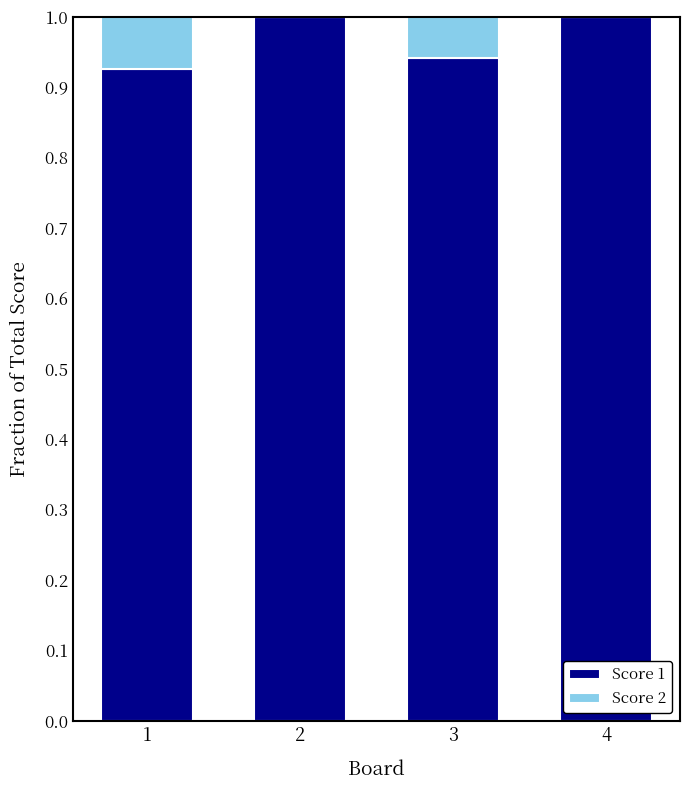

Are the bars horizontal?

No